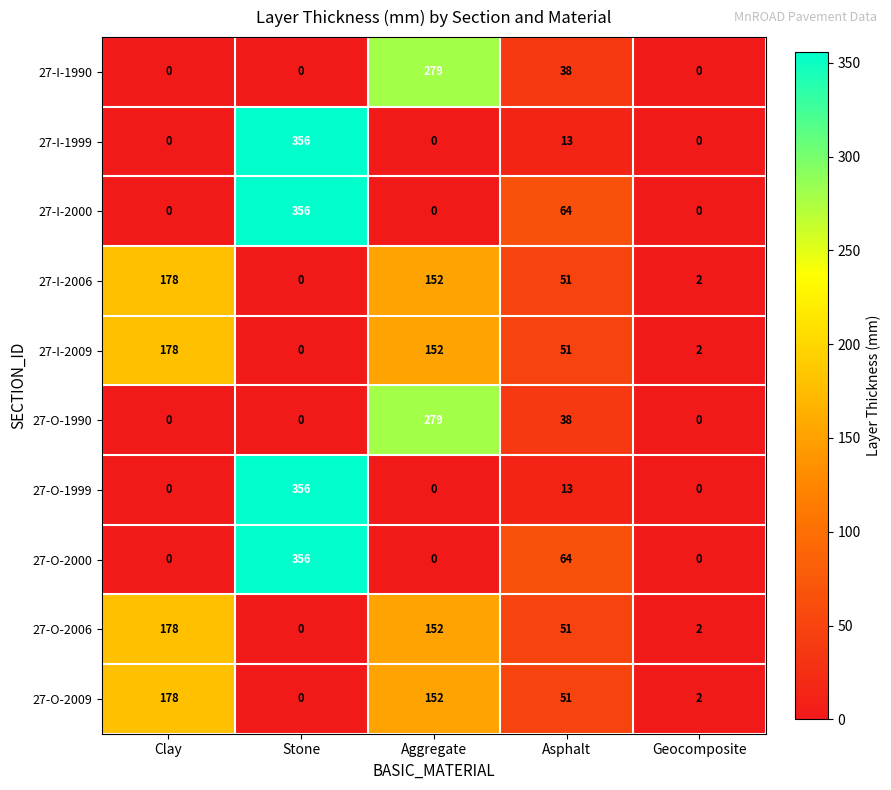

The value of 27-I-2009 at Clay is 178. True or false?

True